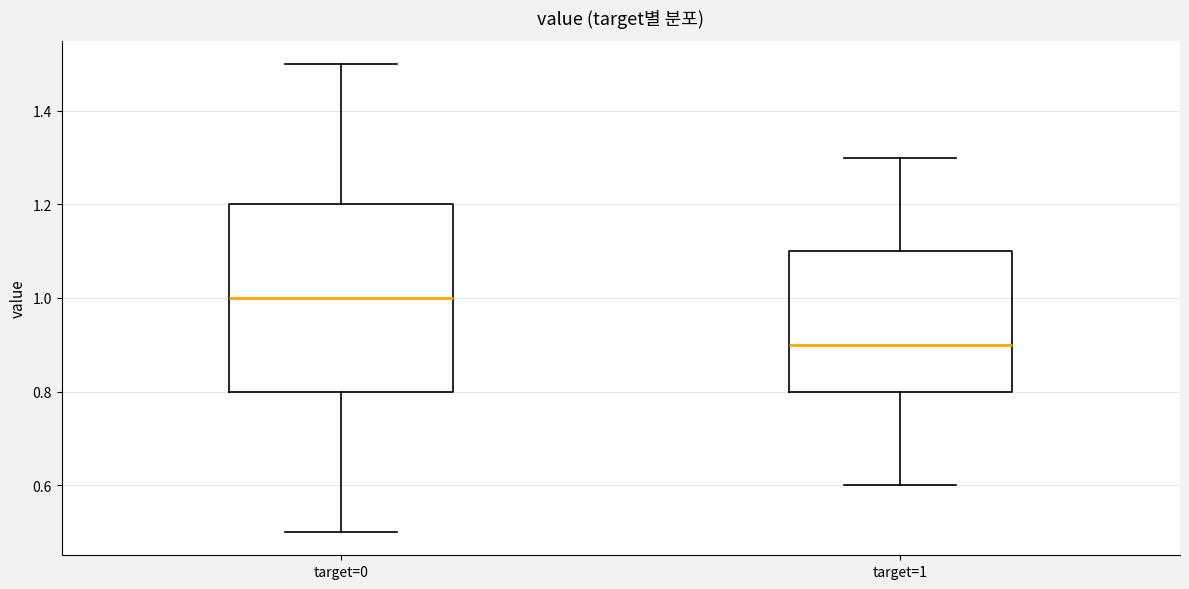

Reading left to right, read every box against the y-axis: the position of its median line, the range the box covers, and the ends of its whiskers. The values are not printed on the chart, so give them approximately, as read against the axis.

target=0: median 1.0, box 0.8 to 1.2, whiskers 0.5 to 1.5
target=1: median 0.9, box 0.8 to 1.1, whiskers 0.6 to 1.3